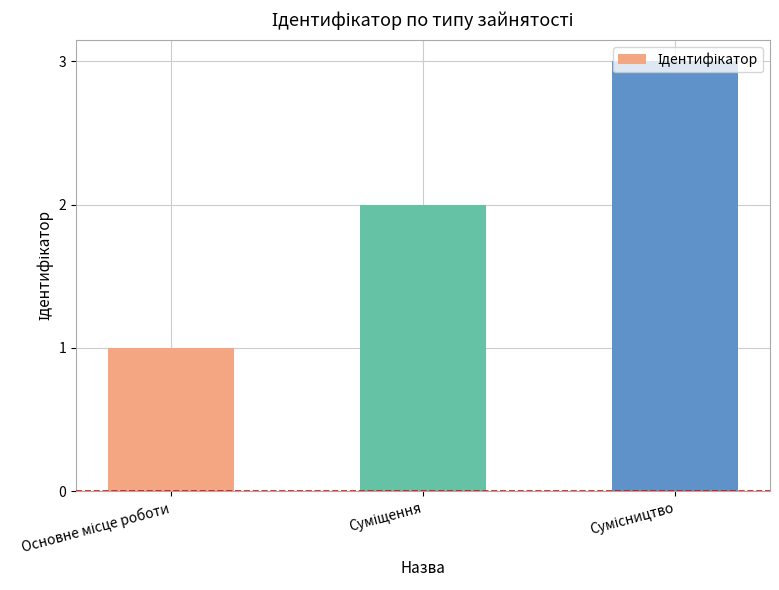

How many bars are there in total?

3